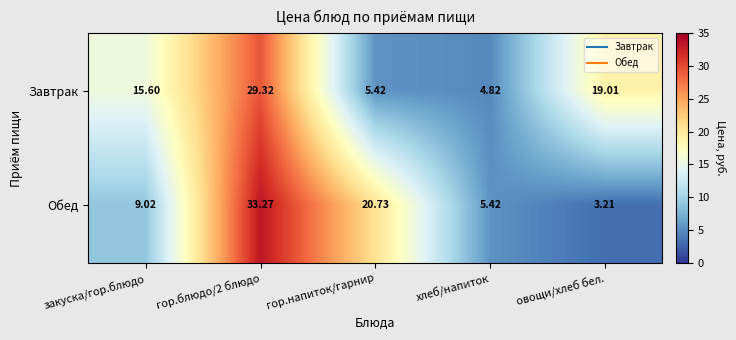

Rank the series at гор.блюдо/2 блюдо from lowest to highest value.

Завтрак, Обед